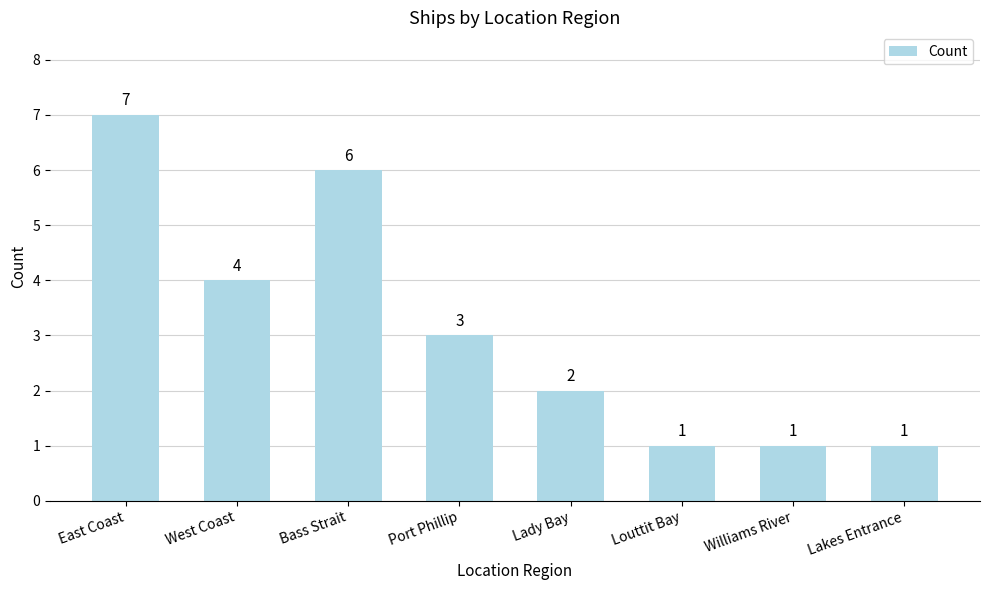

At which label does the data first exceed 3?

East Coast